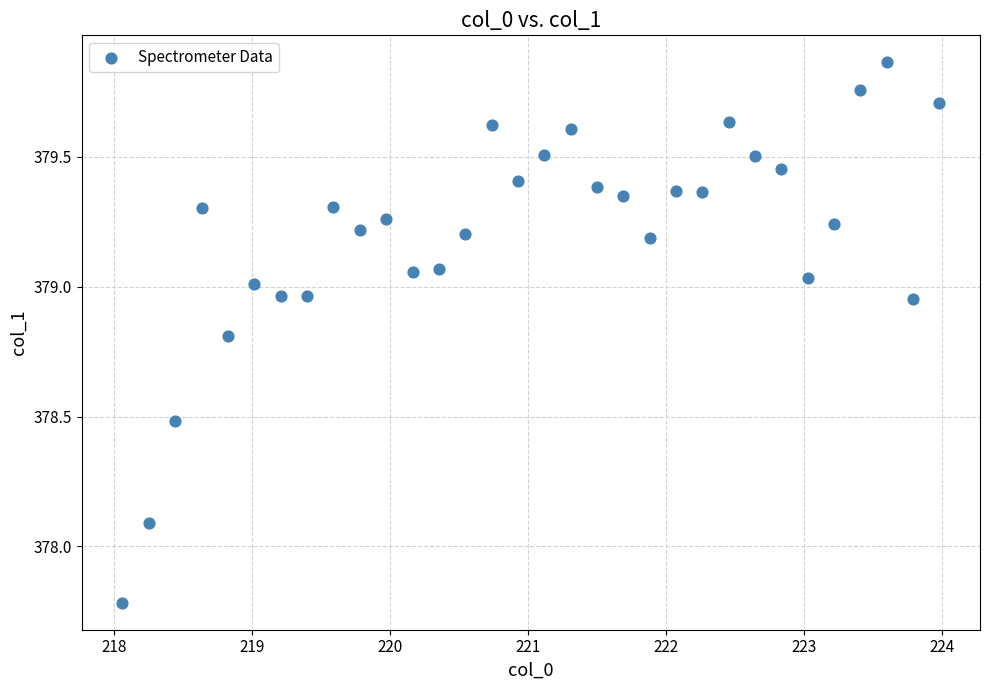

What is the range of X values (max minus min)?

5.9